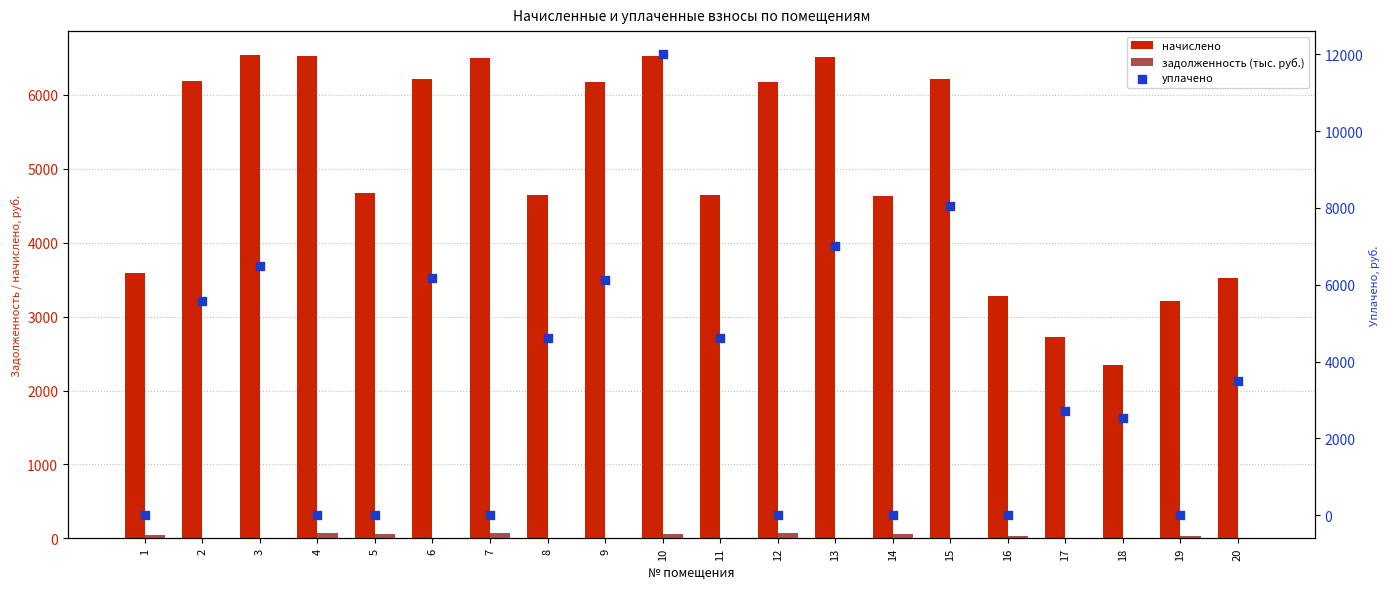

What is the total value across all series at 15?

14263.4